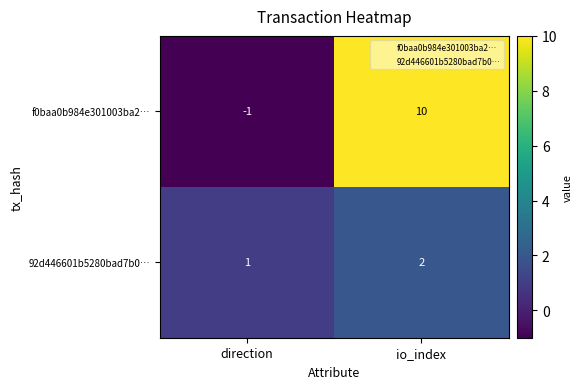

At which label is f0baa0b984e301003ba2… closest to 4?

direction